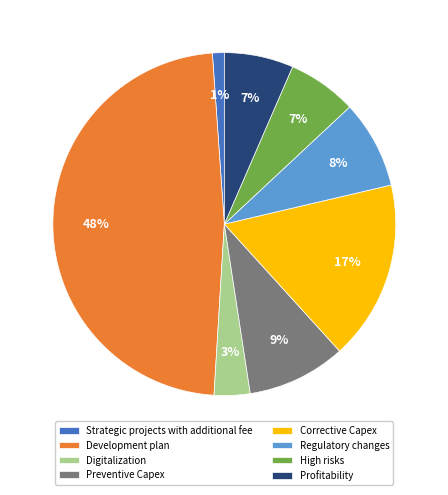

Combined, do High risks and Corrective Capex account for over 50%?

No